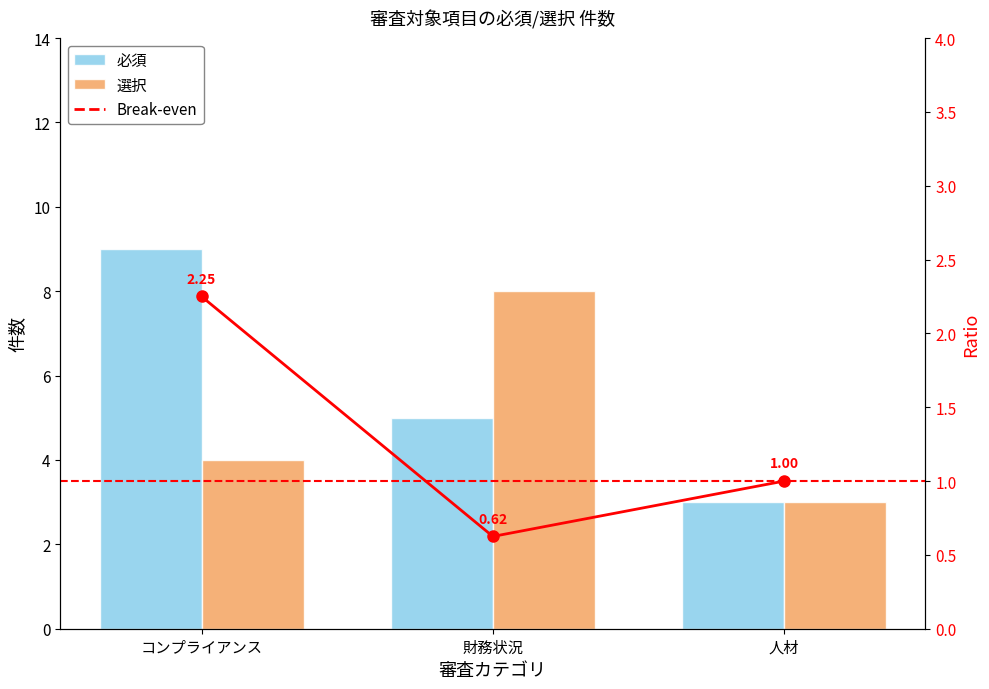

At which category is the sum across all series the highest?

コンプライアンス